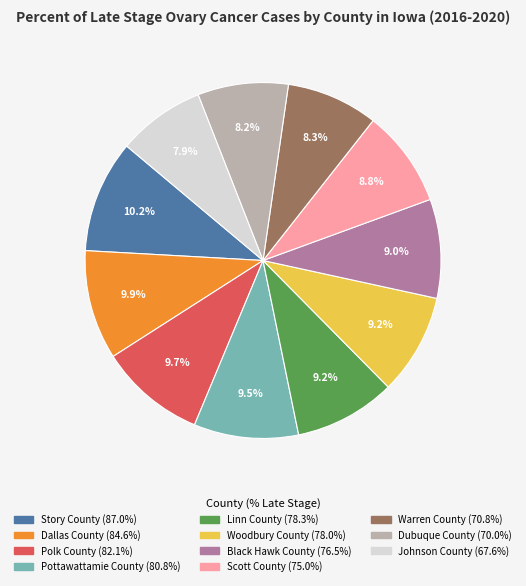

The Linn County slice represents 9% of the pie. True or false?

True